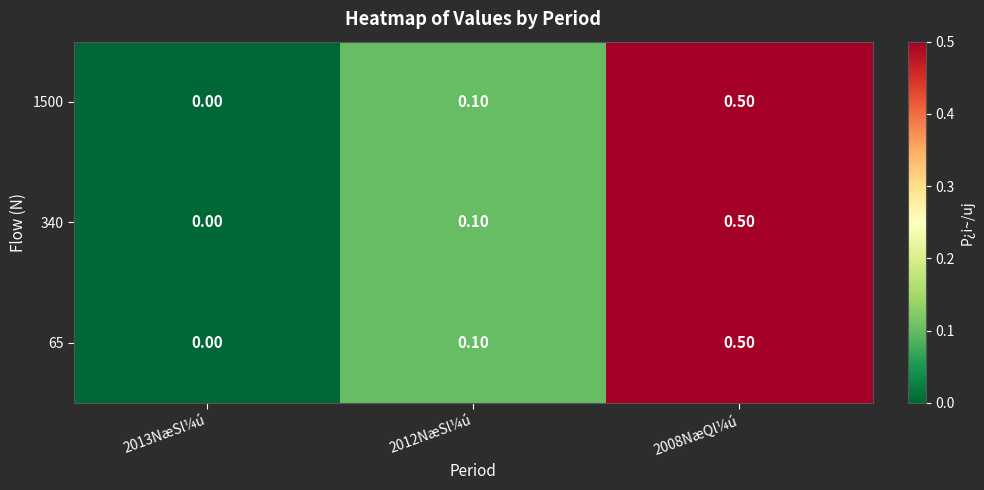

What is the difference between the maximum and second lowest values in the 1500 series?

0.4